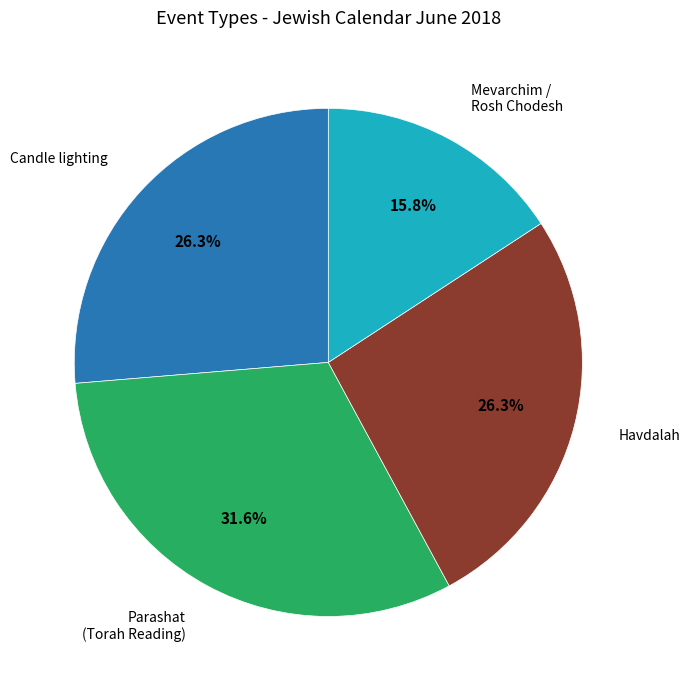

Which slice is the largest?

Parashat (Torah Reading)